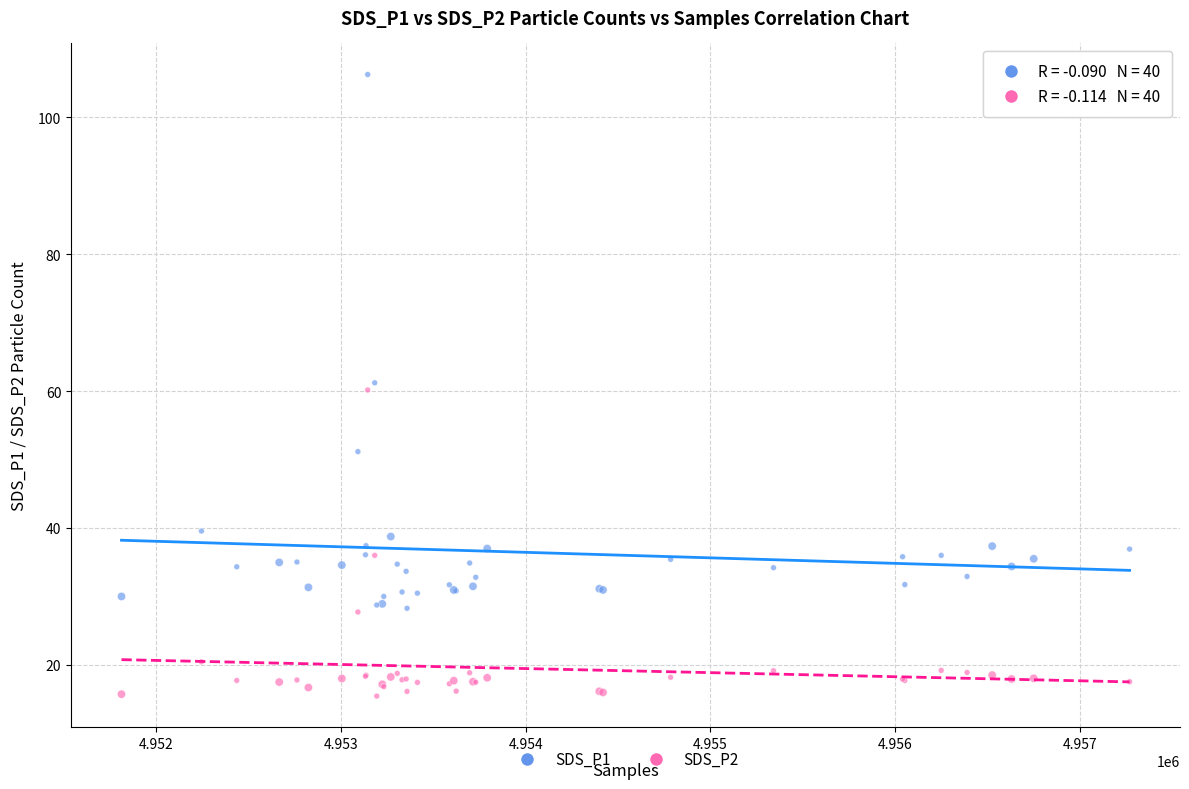

What is the X range (max minus min) for the scatter plot?

5458.0